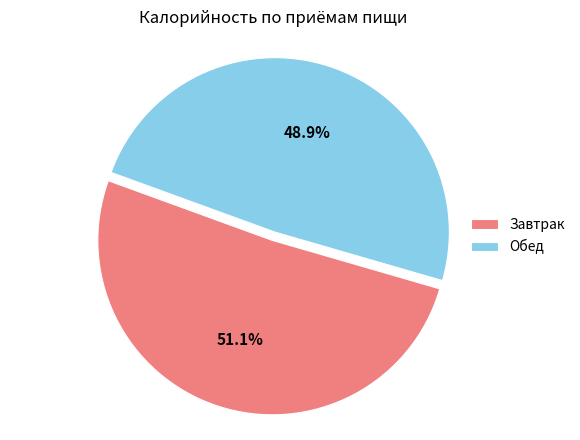

What is the ratio of the value at Завтрак to the value at Обед?

1.0